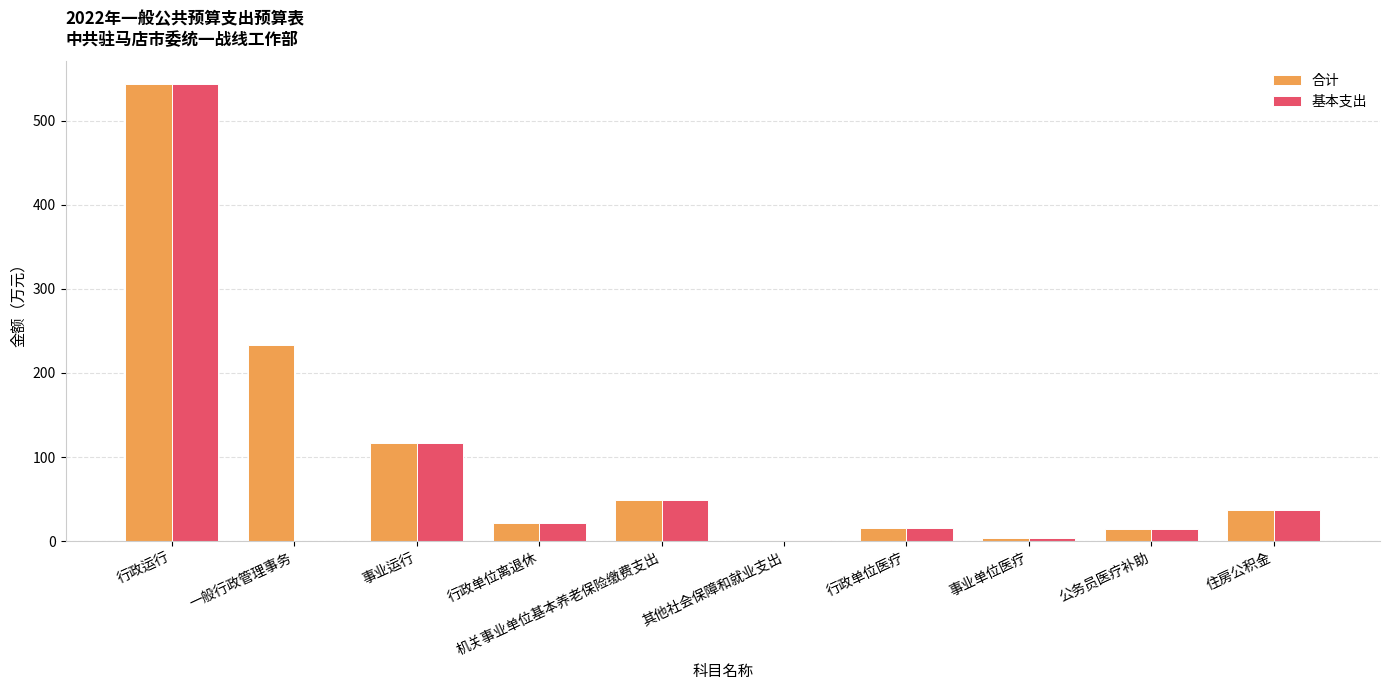

Is the value of 合计 at 一般行政管理事务 greater than the value of 基本支出 at 公务员医疗补助?

Yes